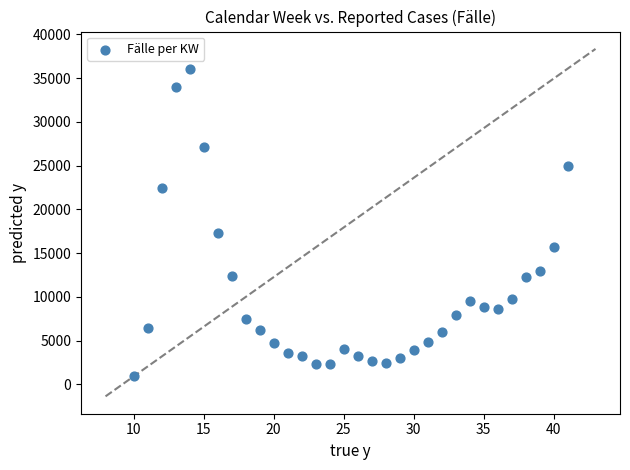

What Y value in the scatter plot is closest to 18480?

17334